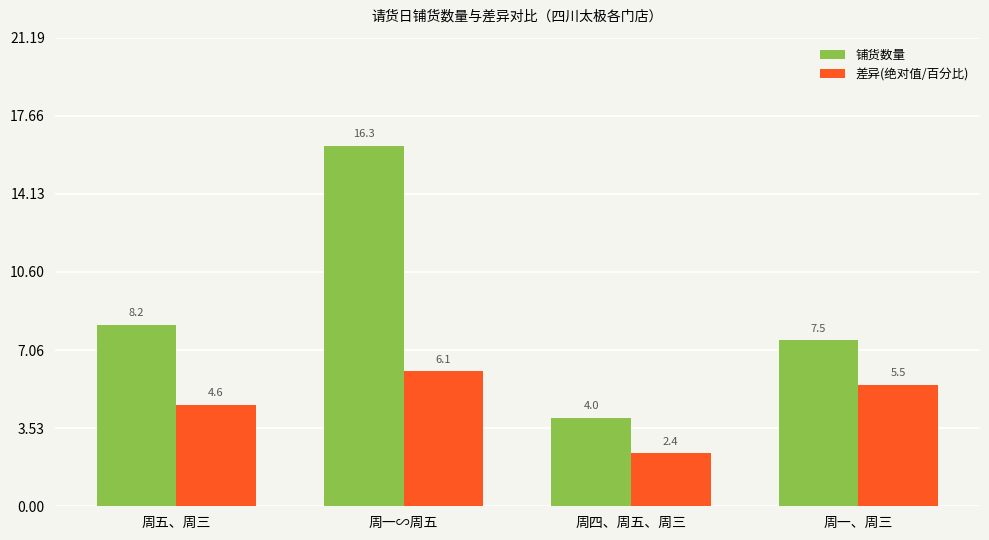

The 铺货数量 series shows 25.6 at 周一∽周五. True or false?

False